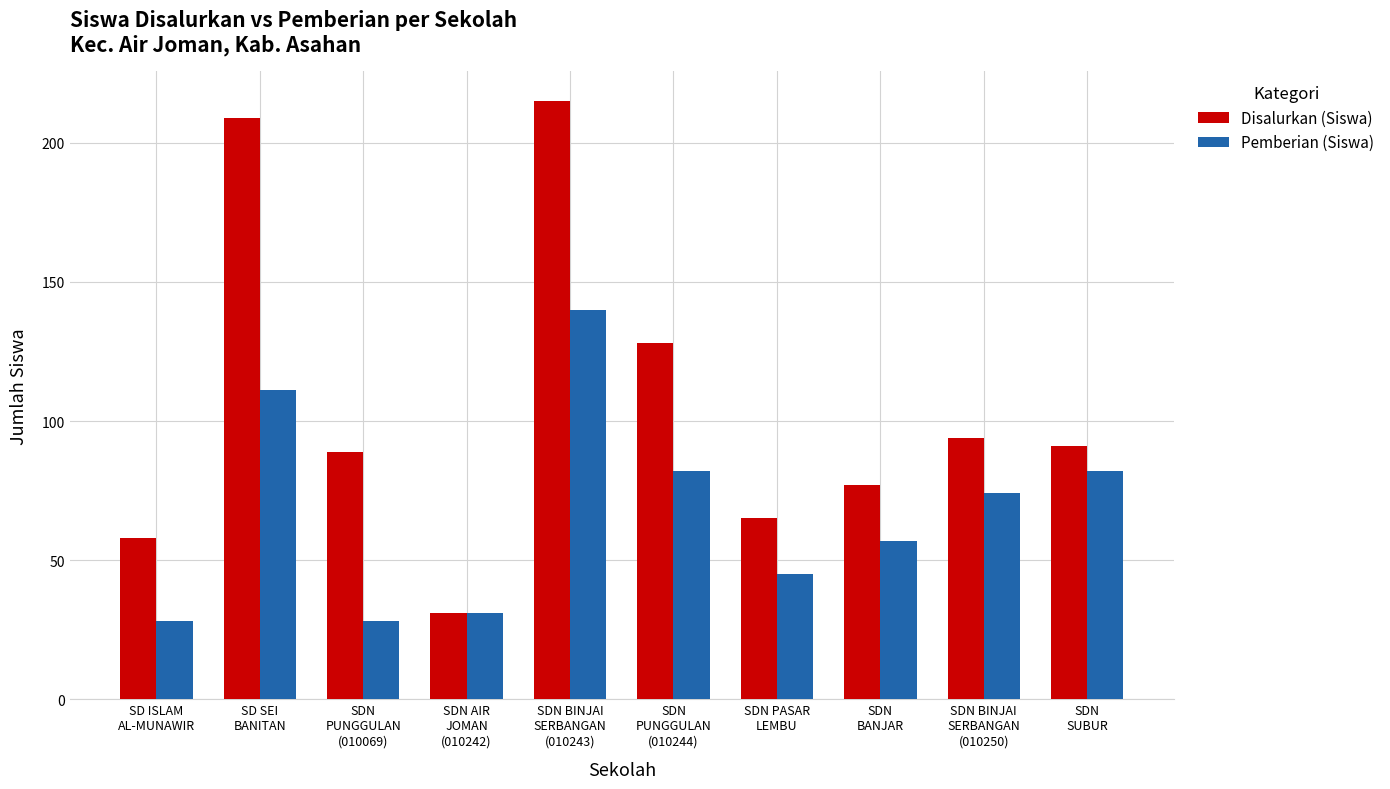

What is the label of the 7th bar from the left?

SDN PASAR
LEMBU